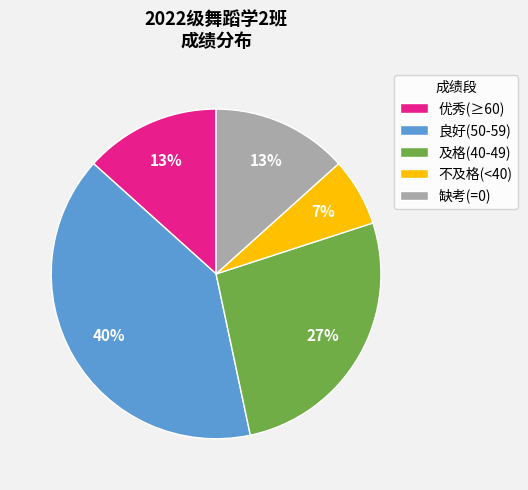

Is the sum of 良好(50-59) and 优秀(≥60) greater than half?

Yes